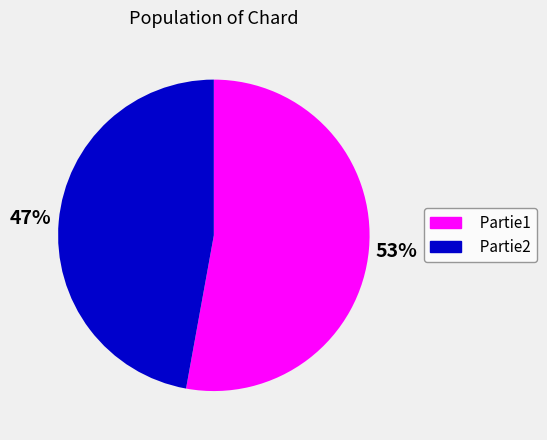

True or false: Partie2 accounts for 52% of the total.

False